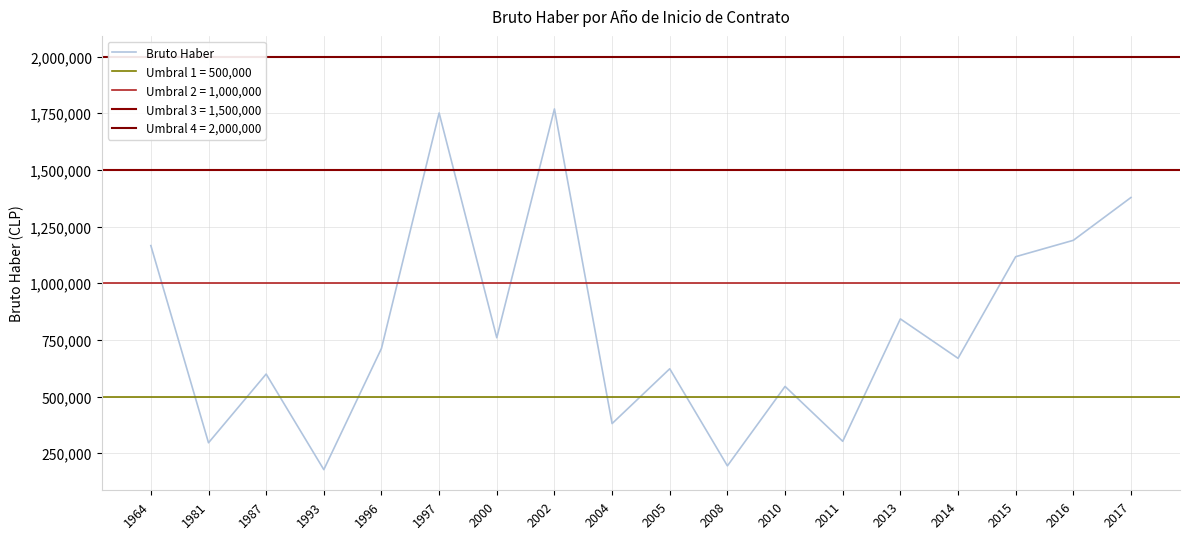

Rank the categories by value from lowest to highest.

1993, 2008, 1981, 2011, 2004, 2010, 1987, 2005, 2014, 1996, 2000, 2013, 2015, 1964, 2016, 2017, 1997, 2002